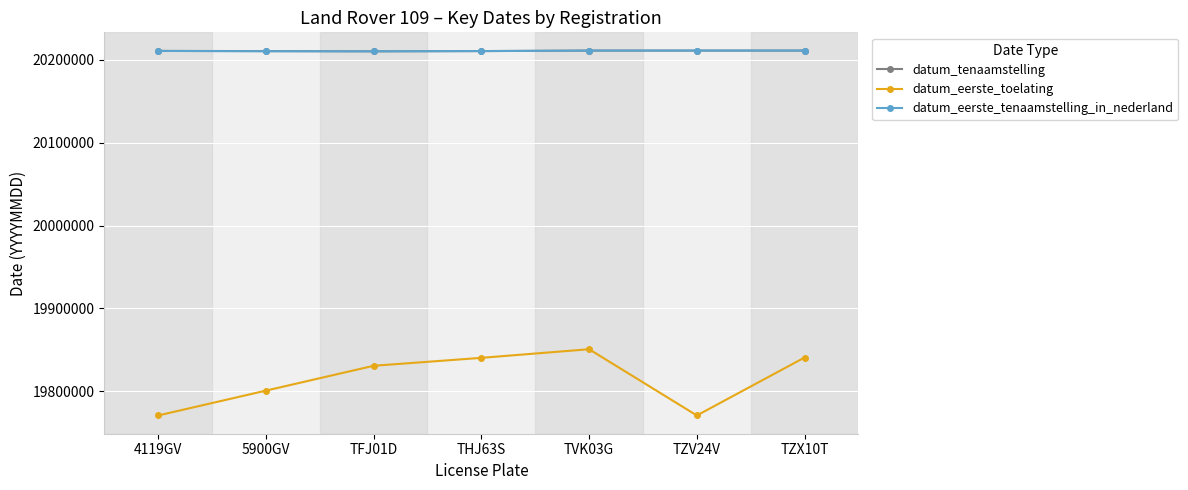

True or false: datum_tenaamstelling and datum_eerste_toelating intersect in this chart.

False